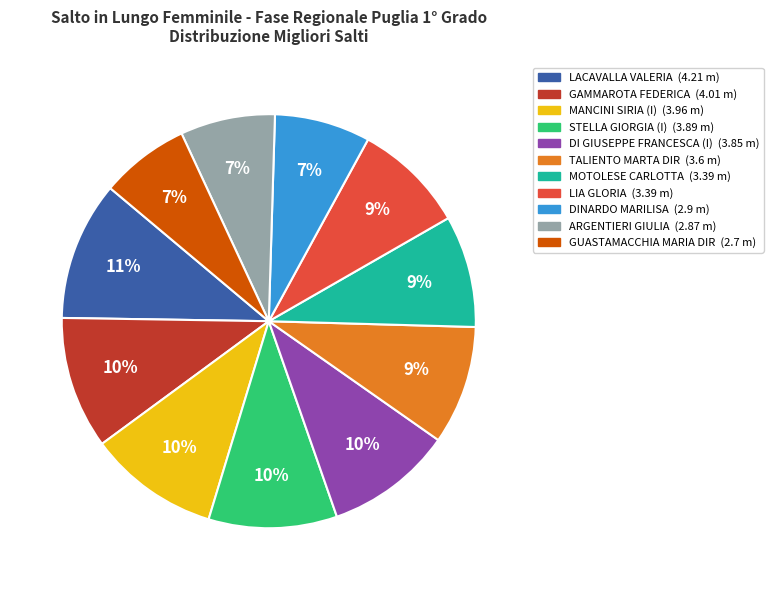

Does any single category account for the majority?

No